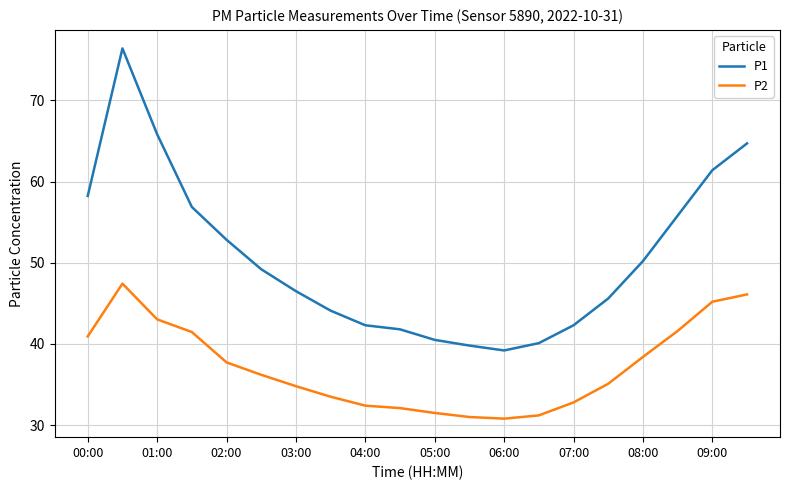

Rank the series by their maximum value, from lowest to highest.

P2, P1